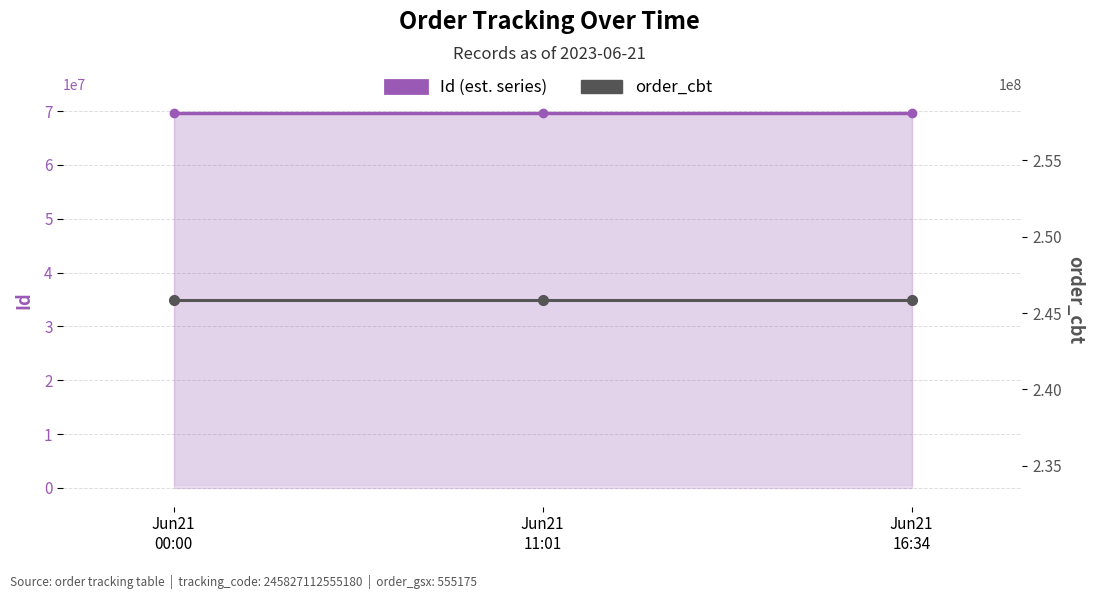

What is the average value of the order_cbt series?

245827112